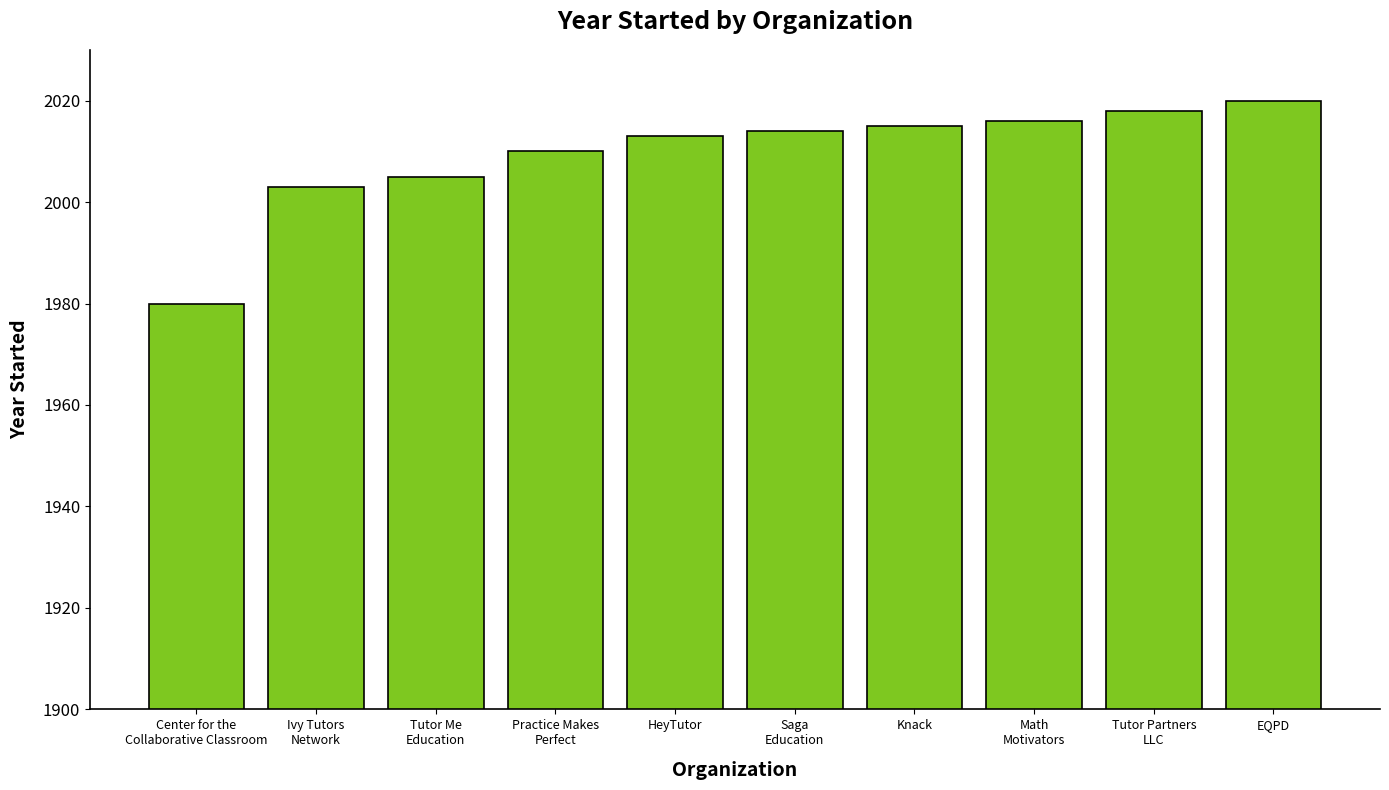

How many data points are less than 2014?

5